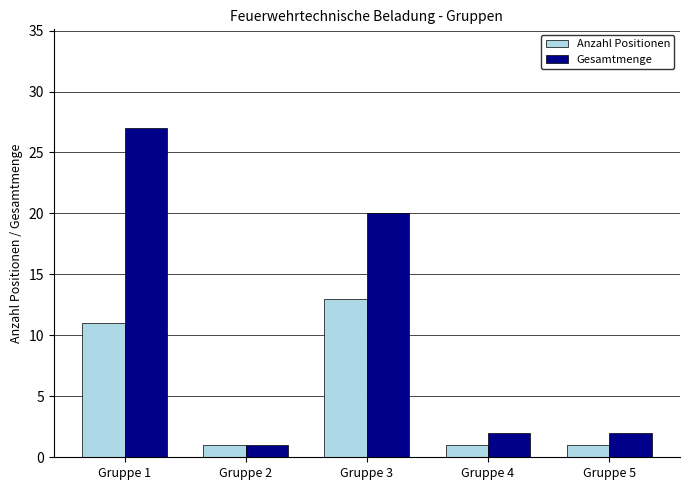

At which category is the sum across all series the highest?

Gruppe 1